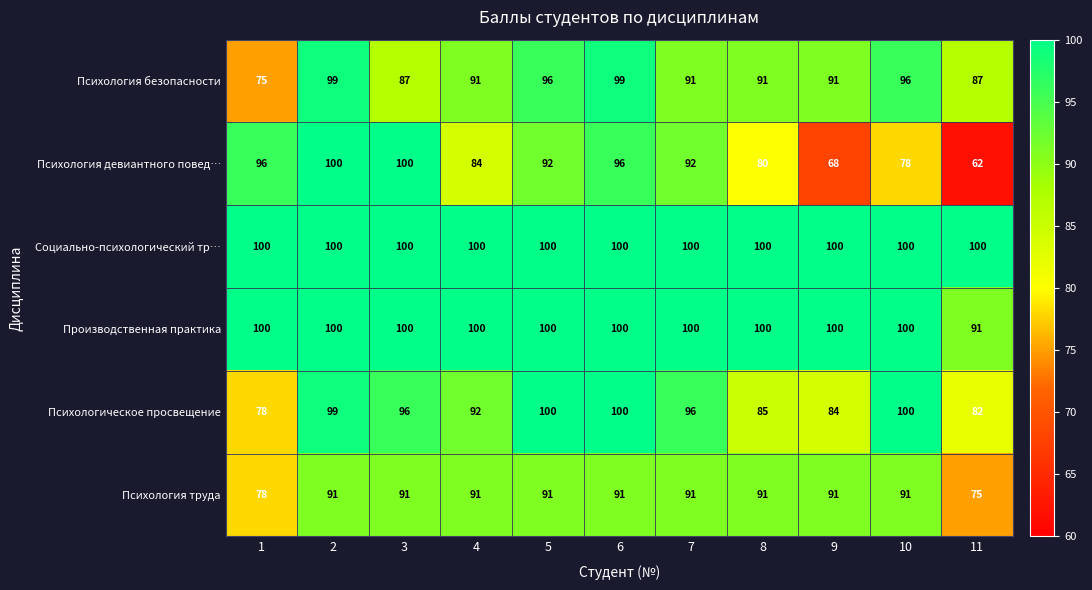

What is the maximum value for Психологическое просвещение?

100